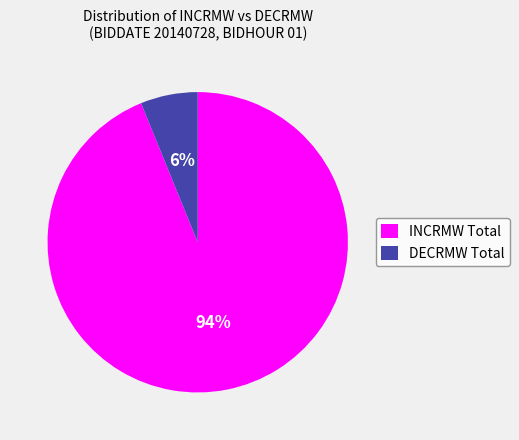

Which category has the biggest portion of the pie?

INCRMW Total